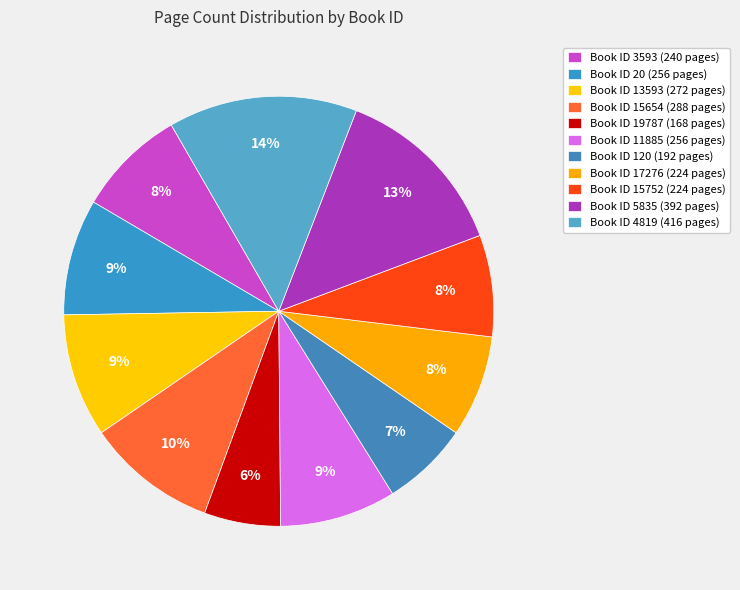

How many segments does this pie chart have?

11